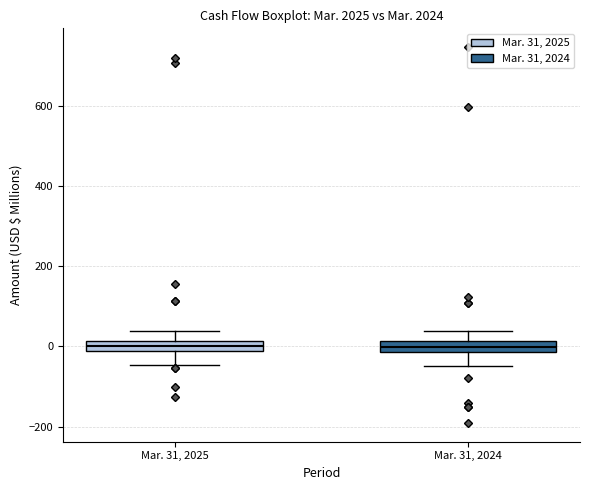

Where is the upper edge of the box for Mar. 31, 2024 on the y-axis? The values are not printed on the chart, so give them approximately, as read against the axis.

20